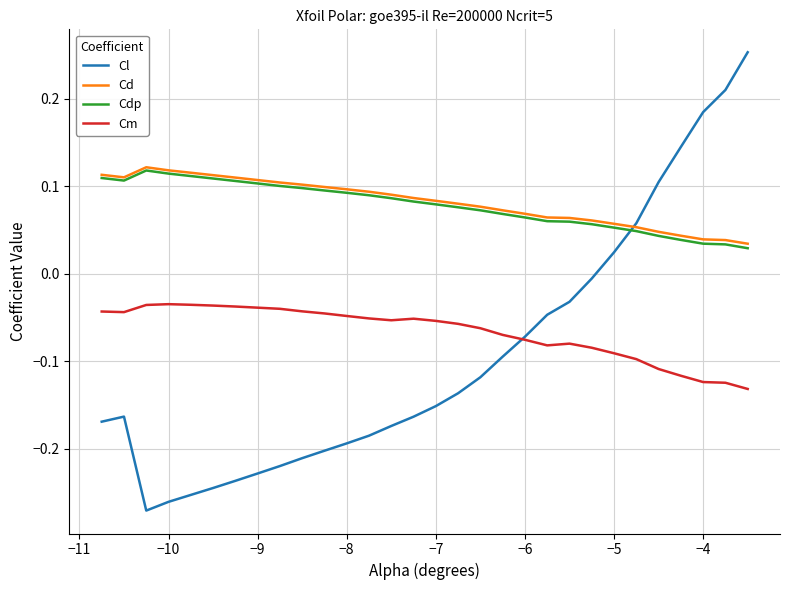

Which series has the widest spread of values?

Cl